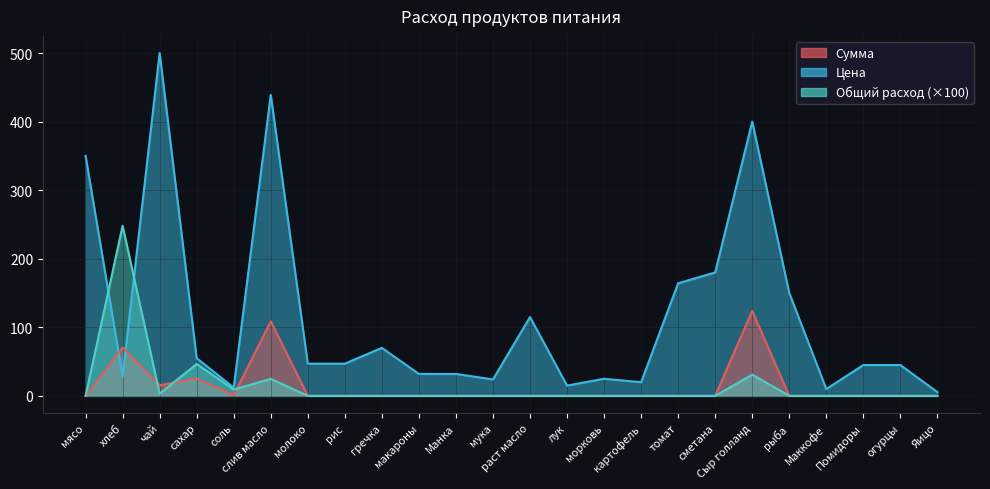

Which category has the lowest value in the Общий расход series?

мясо